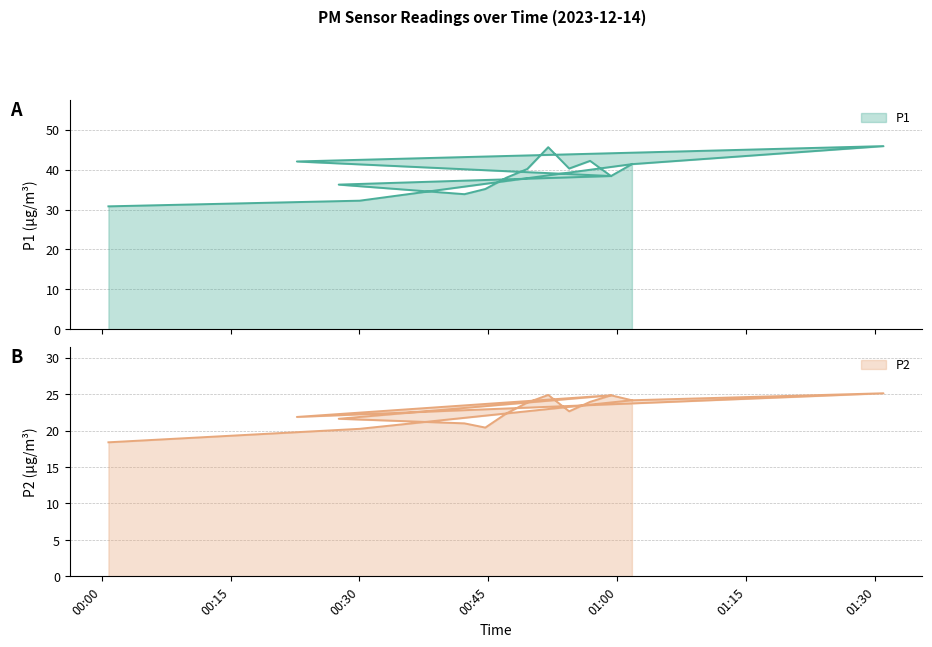

Rank the series by their average value, from lowest to highest.

P2, P1